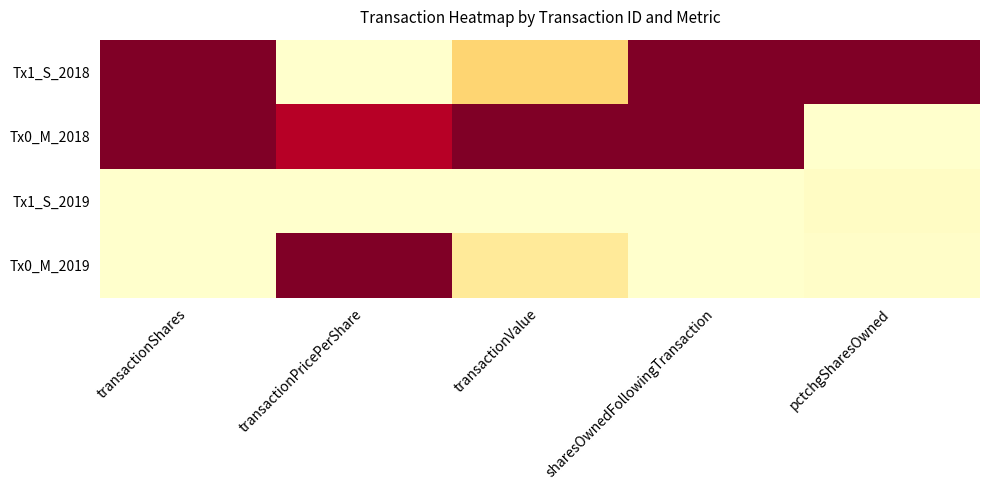

What is the total value across all series at transactionShares?

2.0